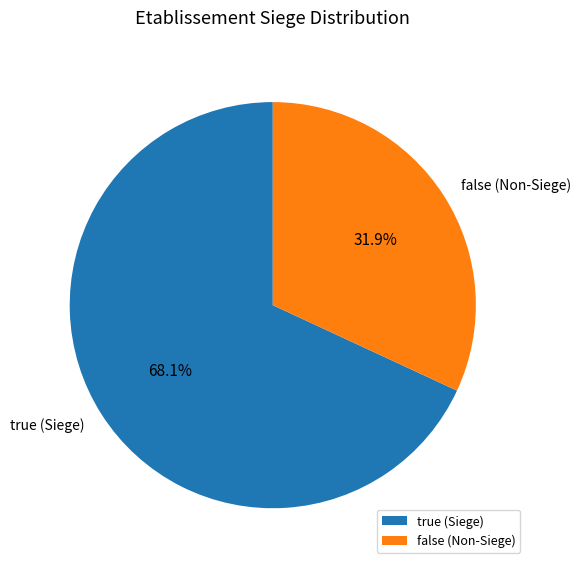

What percentage is the false slice, to the nearest percent?

32%